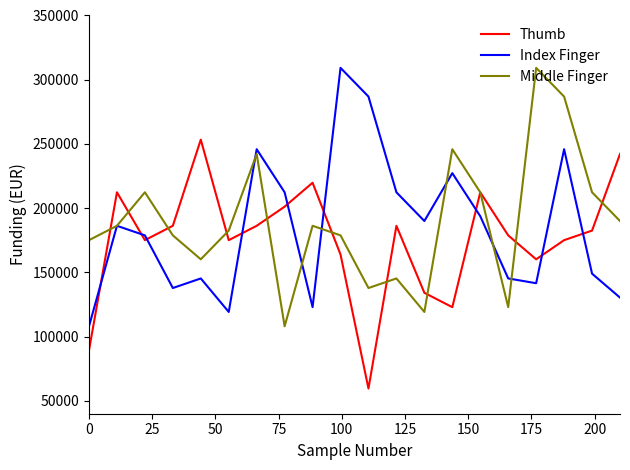

True or false: Index Finger and Thumb cross at least once.

True